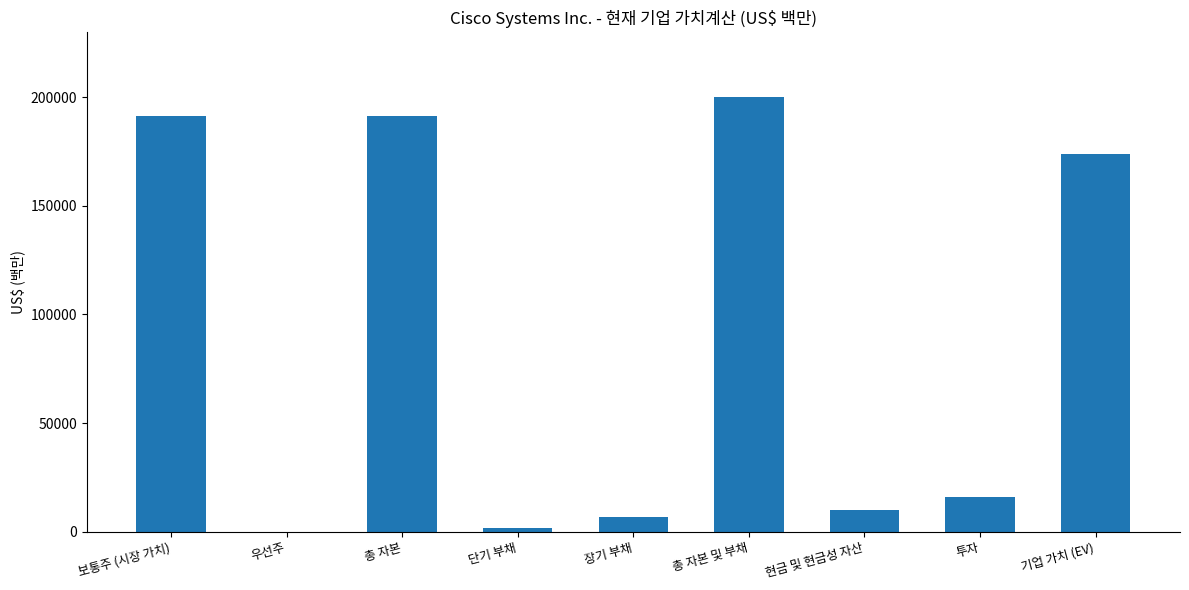

At which category does the chart reach its peak across all series?

총 자본 및 부채